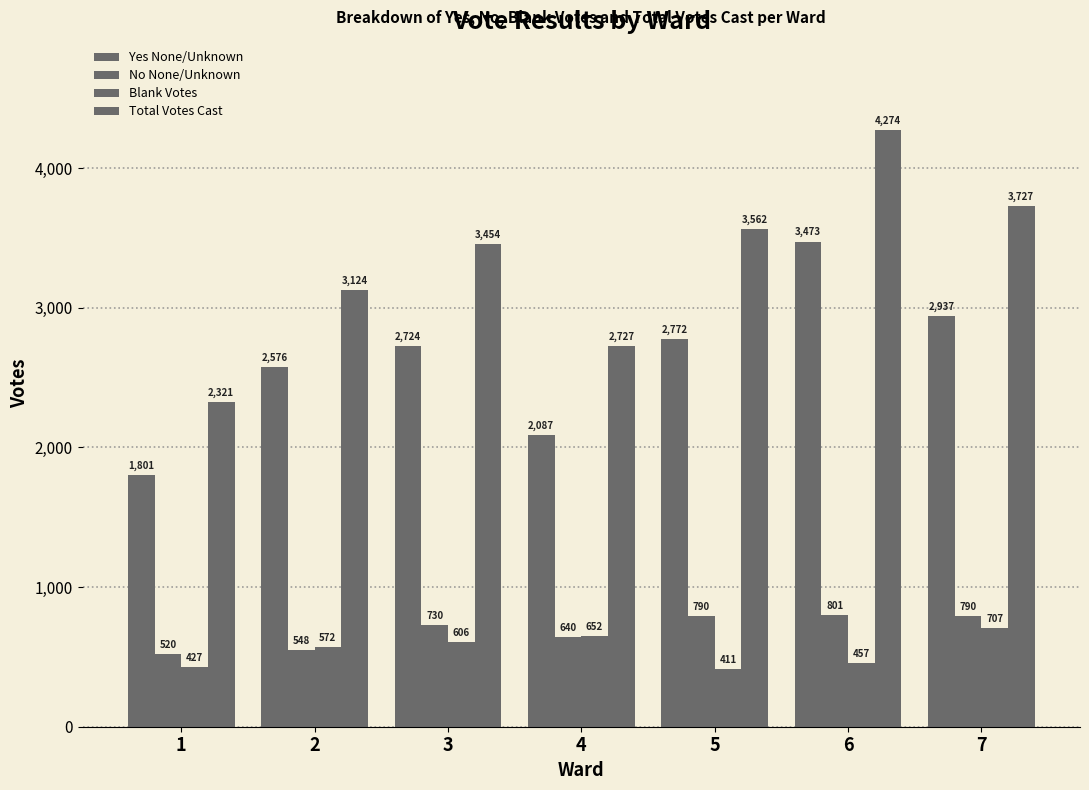

Is the value of Blank Votes at 2 greater than the value of Yes None/Unknown at 4?

No